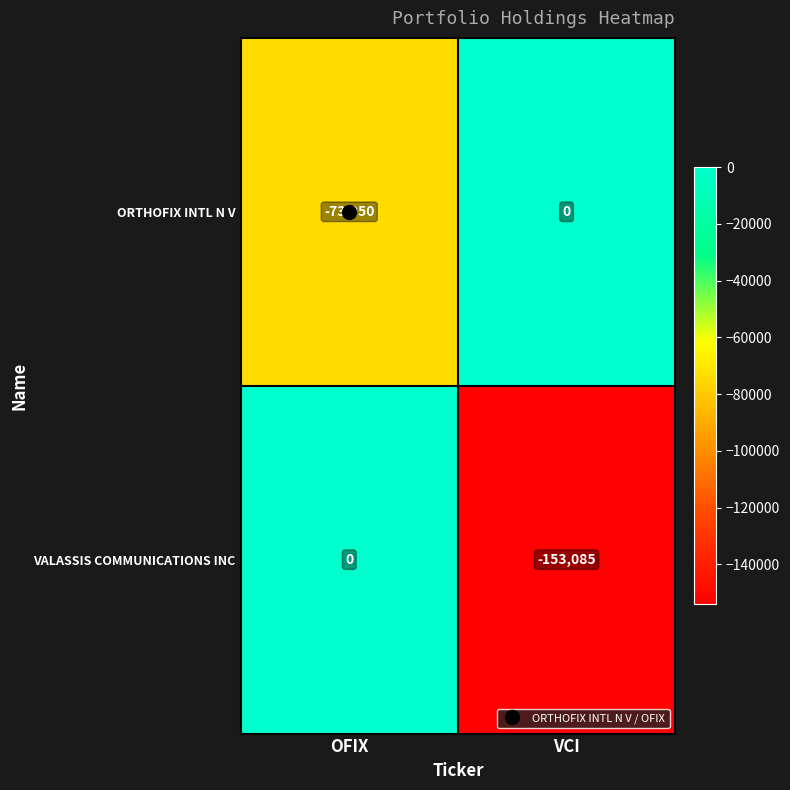

What is the difference between the highest and lowest values at VCI?

153085